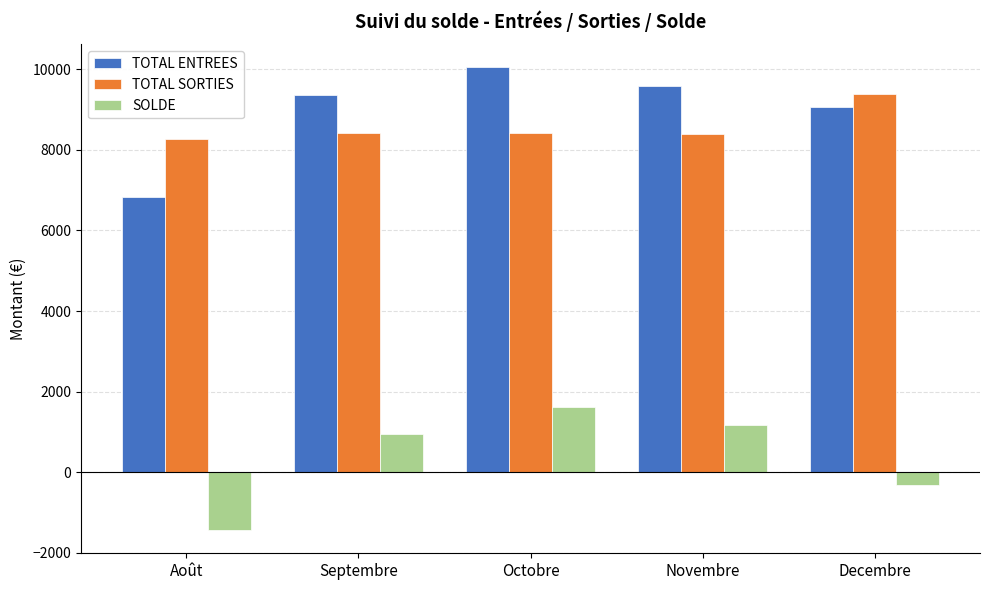

Which series has the widest spread of values?

TOTAL ENTREES